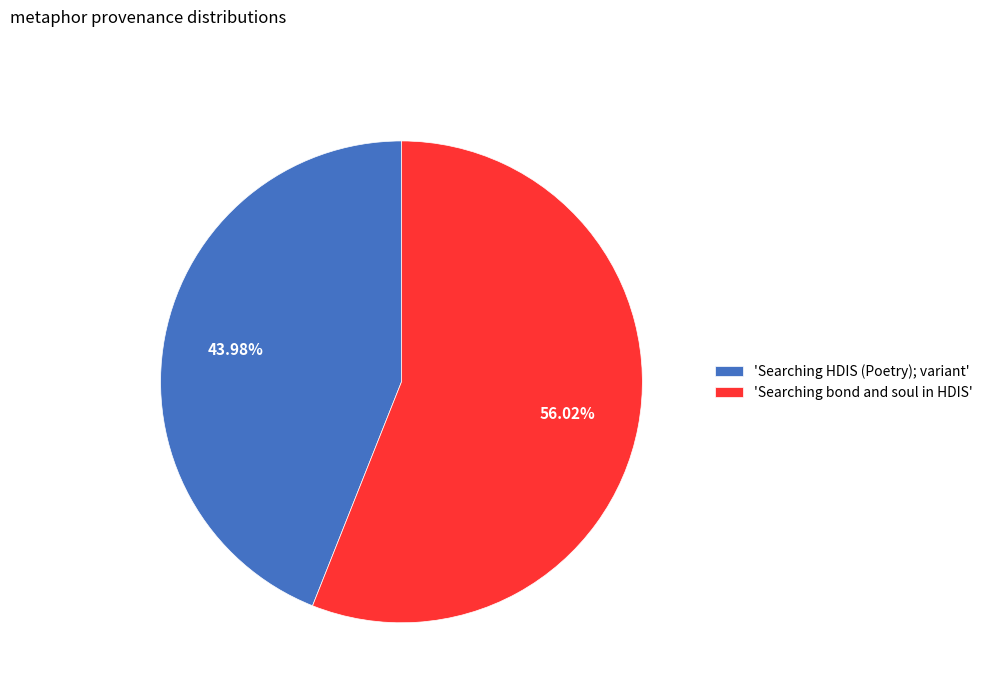

What is the smallest slice in the pie chart?

'Searching HDIS (Poetry); variant'